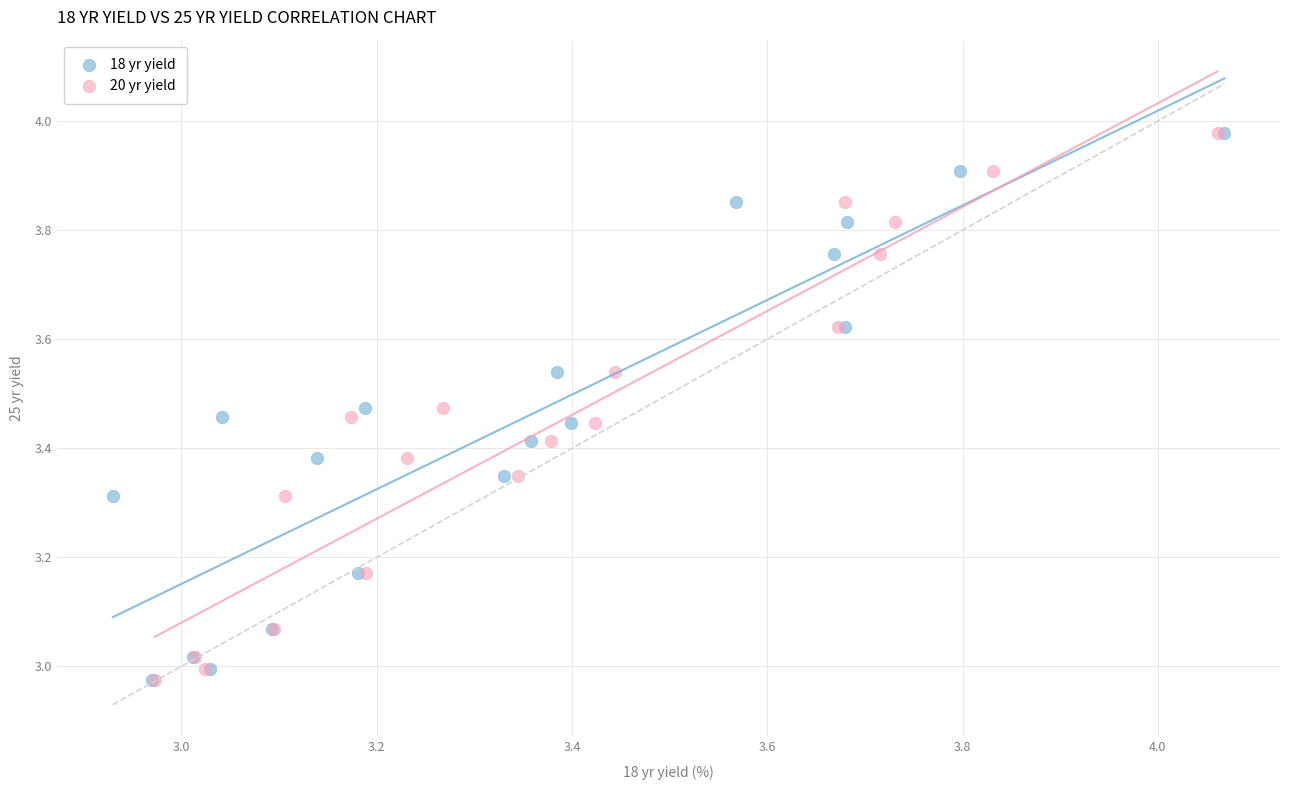

What are all the series names shown in the legend?

18 yr yield, 20 yr yield